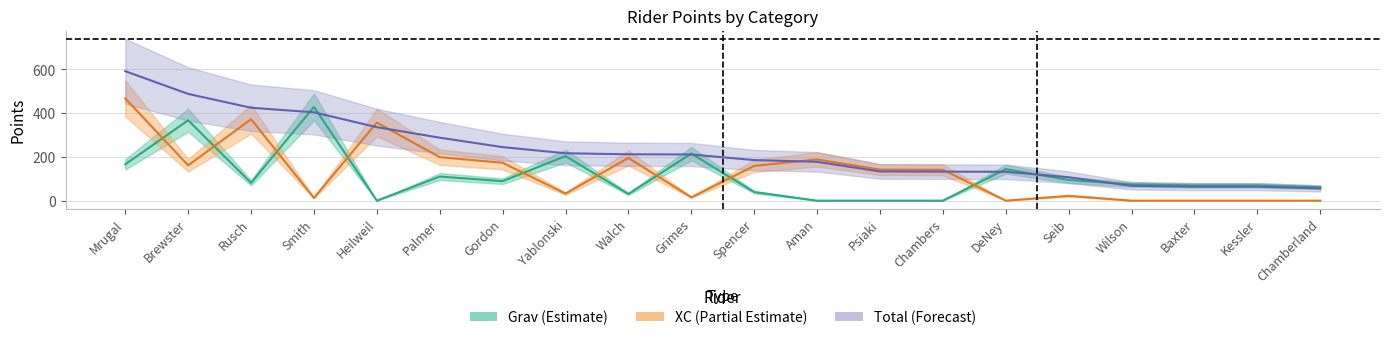

What is the sum of all XC values?

2639.2